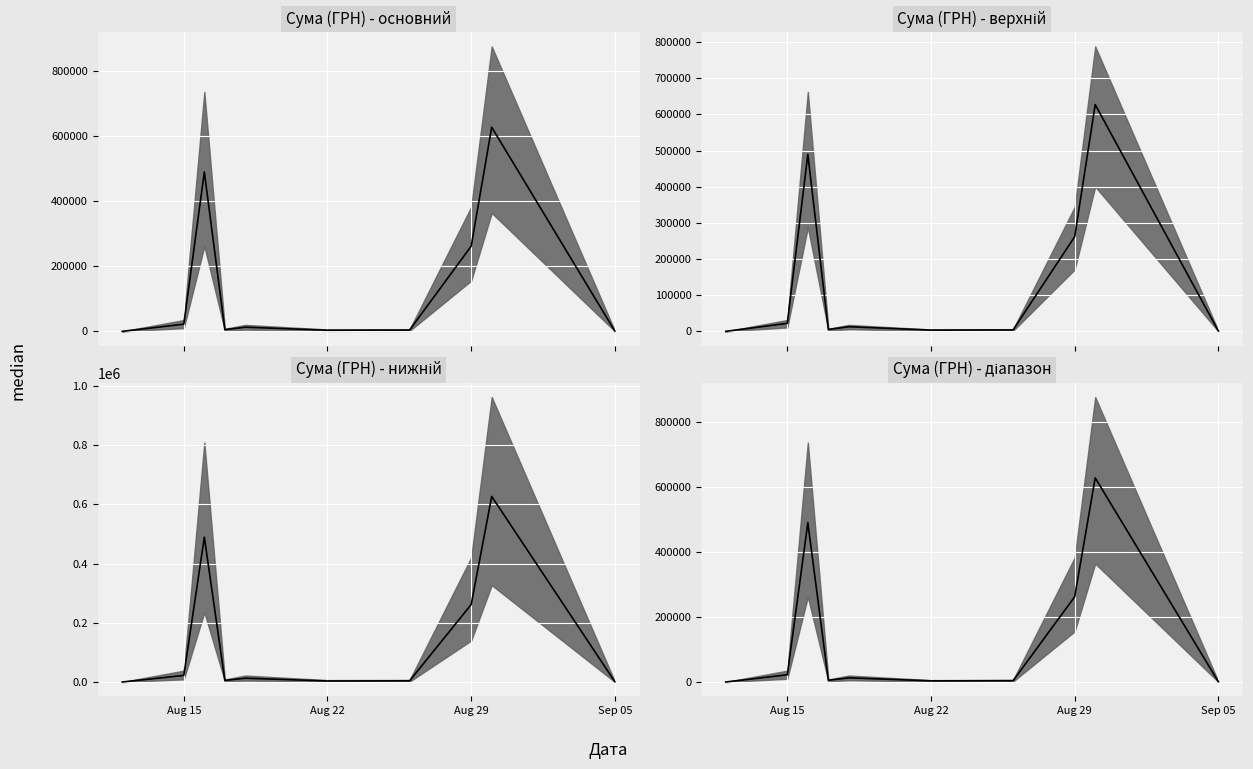

How many points are higher than both their immediate neighbors (excluding endpoints)?

3